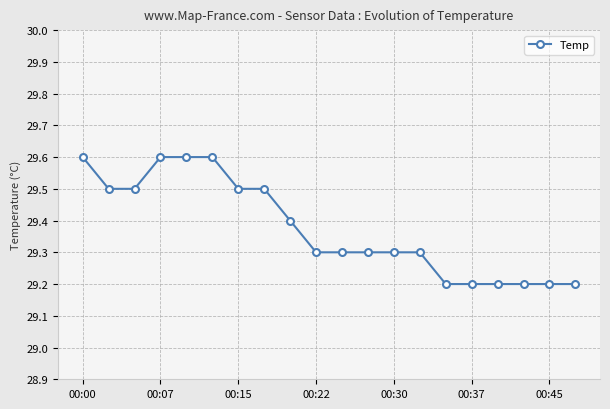

What is the value of the 11th point from the left?

29.3